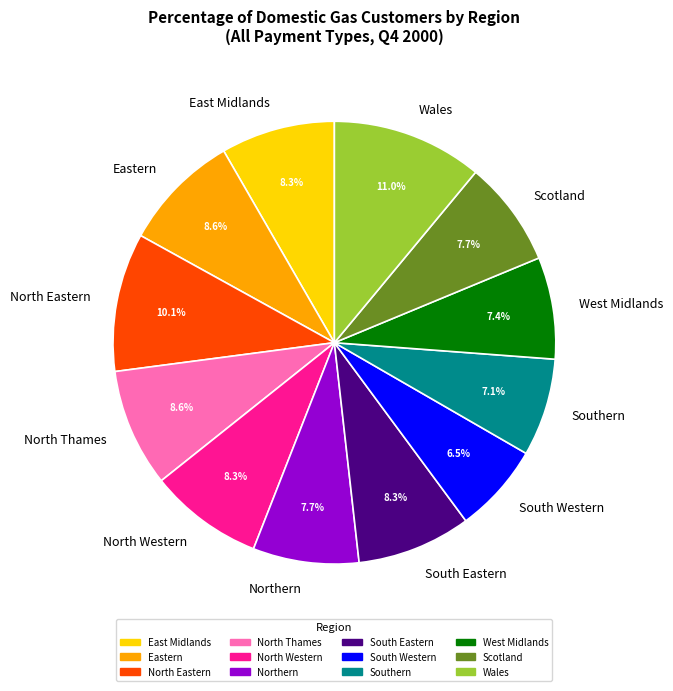

What percentage is the East Midlands slice, to the nearest percent?

8%